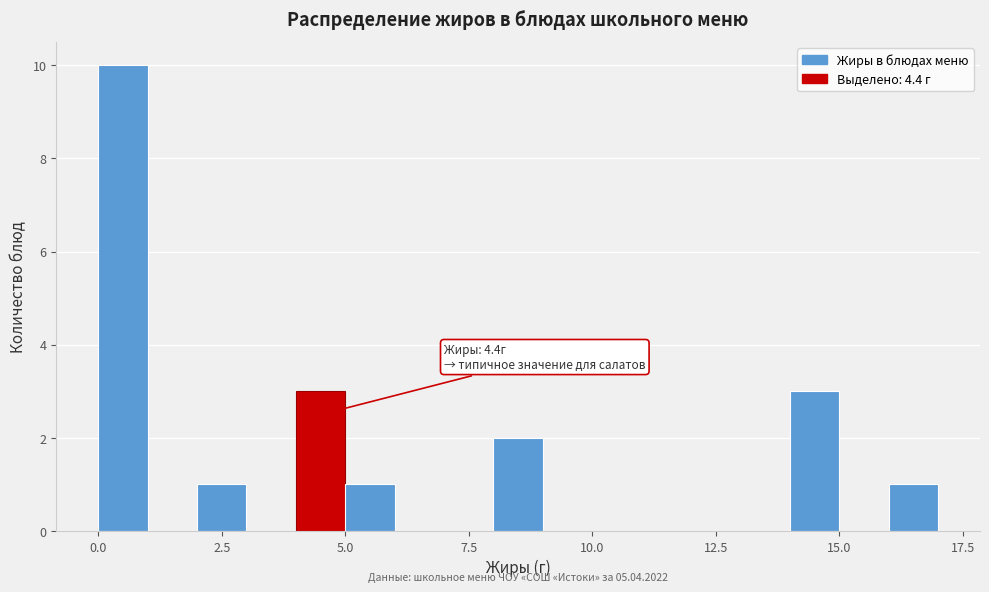

Read against the x-axis, roughly where is the centre of the tallest bar?

0.5